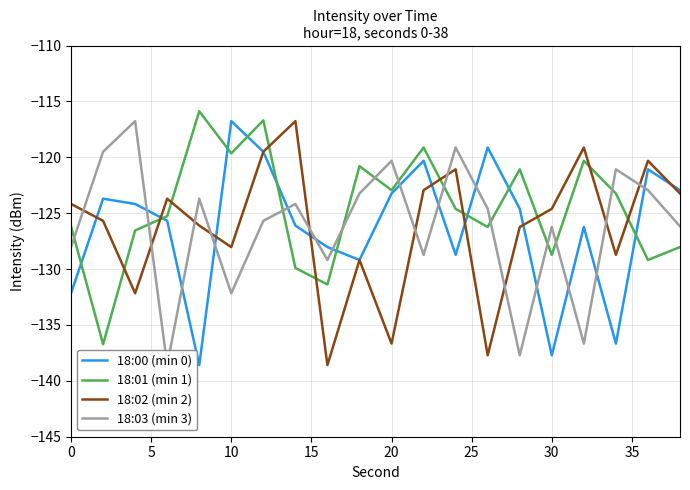

Which series has the largest range (max minus min)?

18:00 (min 0)